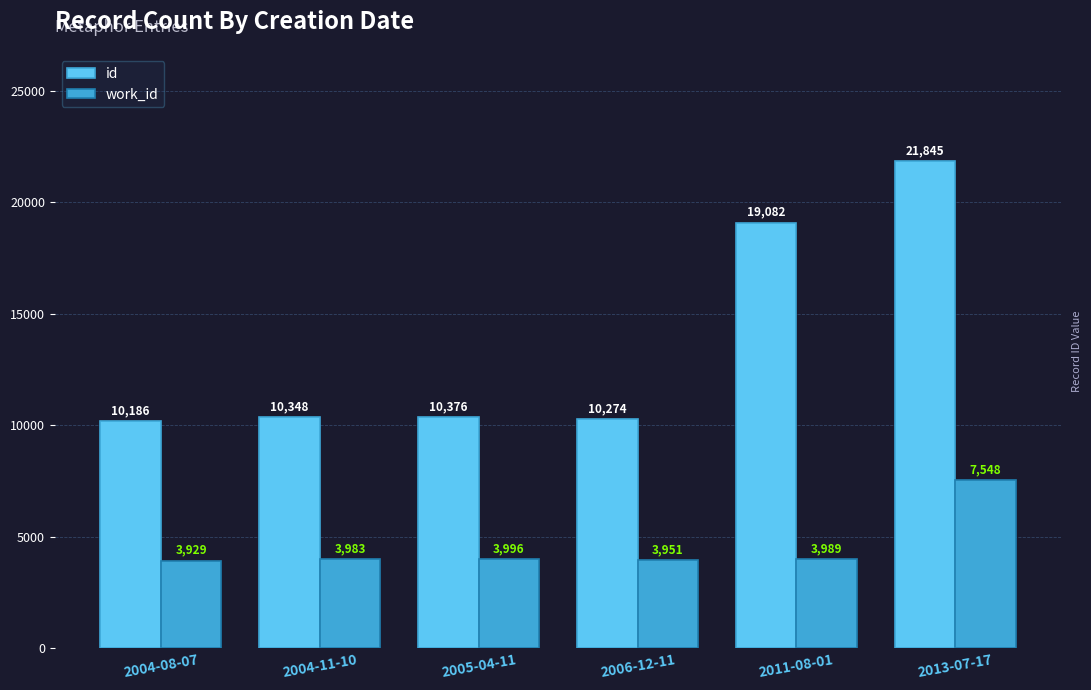

Are the bars grouped side by side (vs. stacked)?

Yes